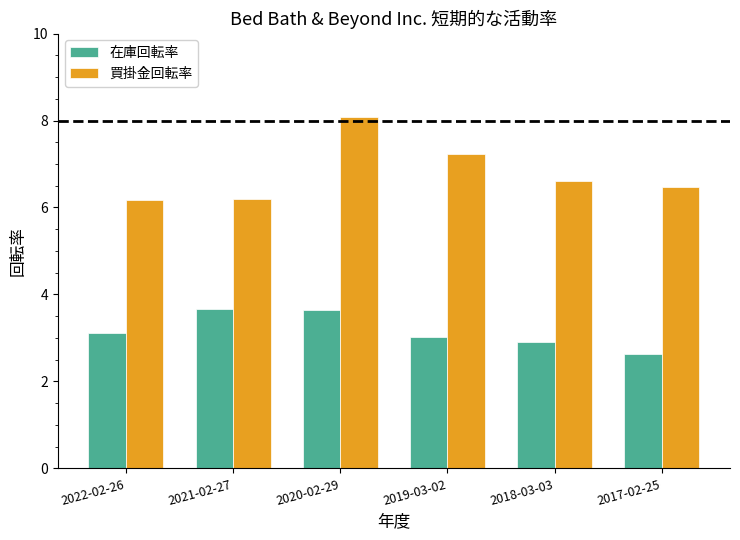

Which category has the lowest value across all series?

2017-02-25